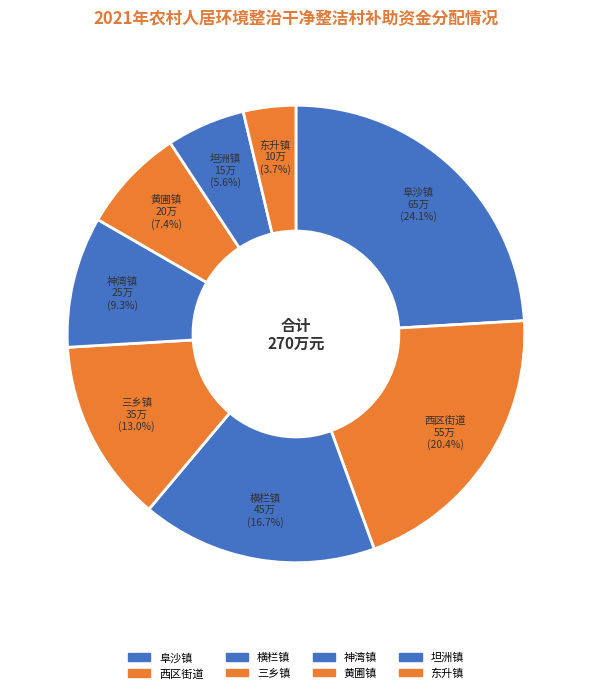

Which category has the biggest portion of the pie?

阜沙镇